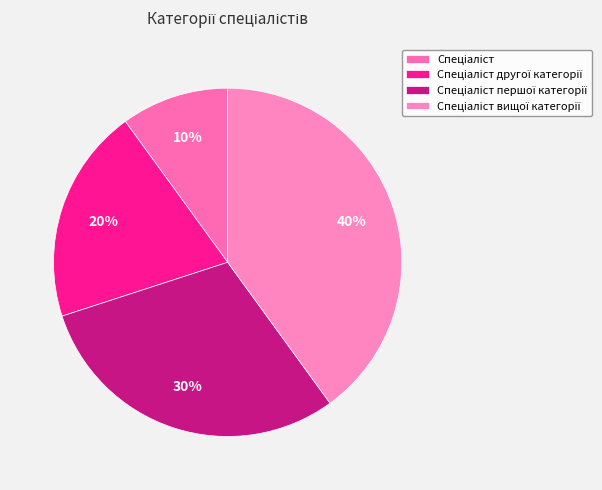

Count the number of slices in the pie.

4